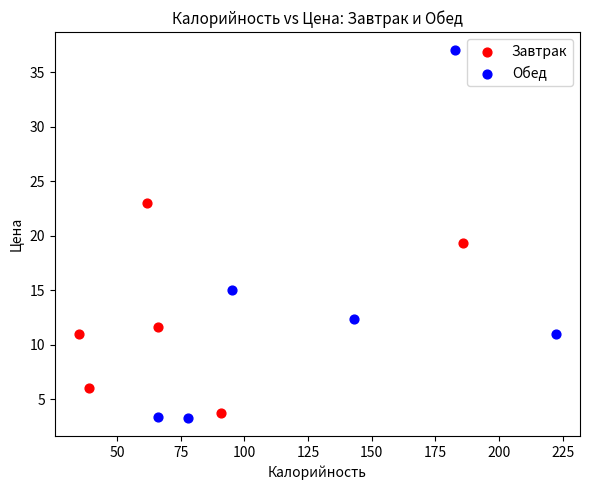

Which series has the widest spread of Y values?

Обед